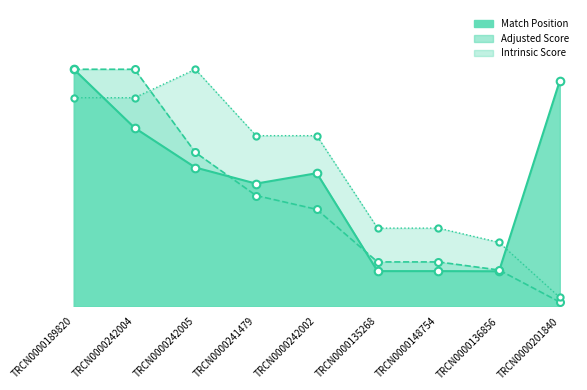

Which series contains the lowest Y value?

Adjusted Score